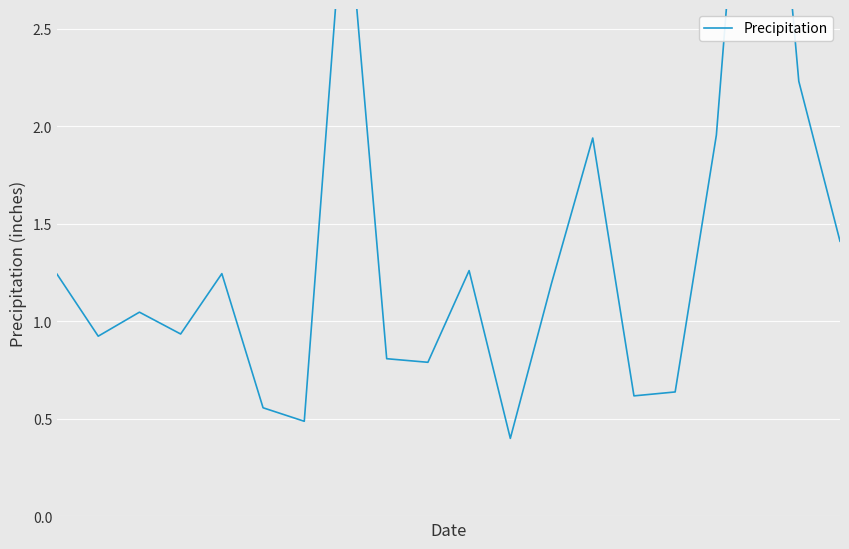

How many points are lower than both their immediate neighbors (excluding endpoints)?

6